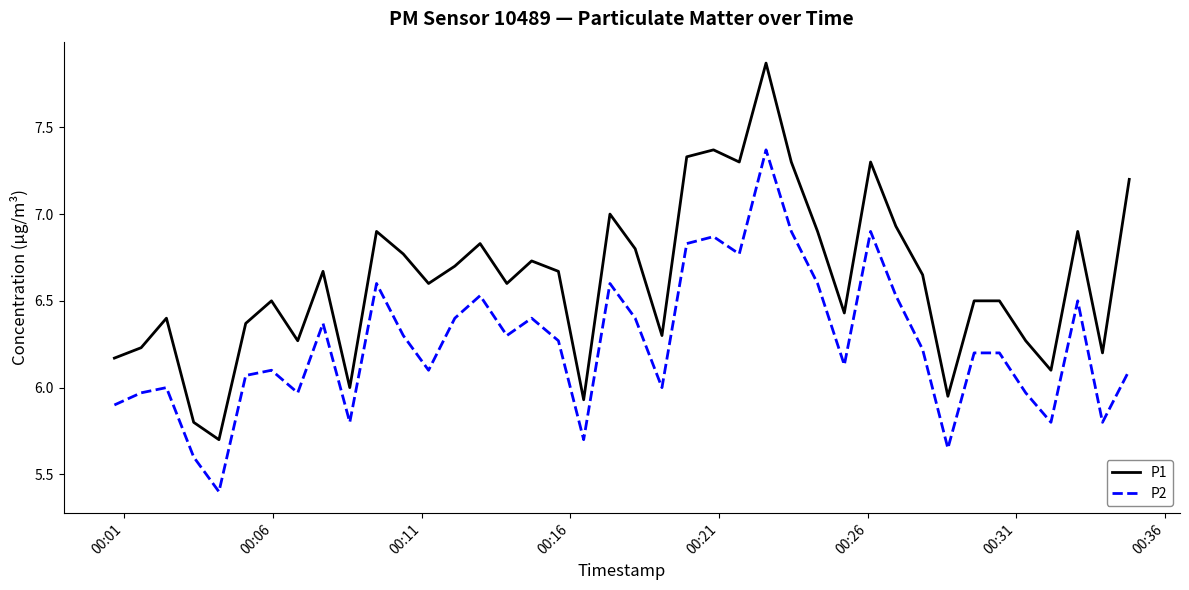

Which series has the largest range (max minus min)?

P1